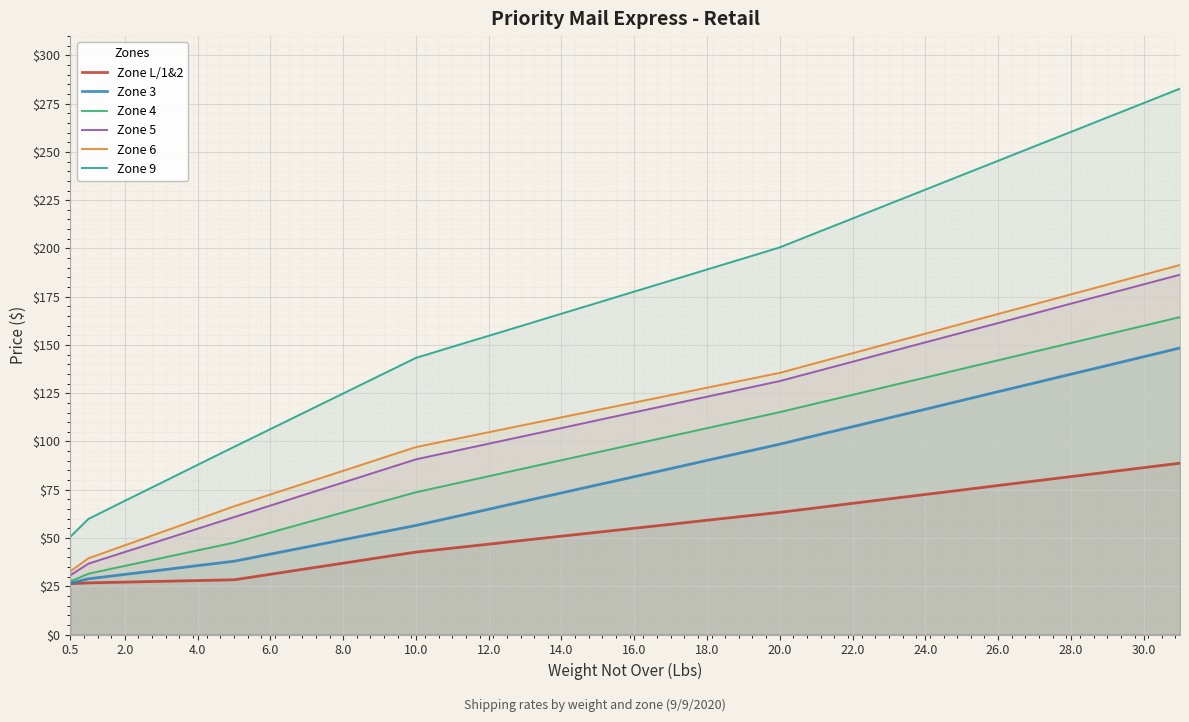

Reading right to left, transcribe all the data shown in this chart.

Zone L/1&2: 88.8	86.5	84.1	81.8	79.5	77.2	74.8	72.5	70.2	68.0	65.6	63.3	61.2	59.2	57.1	55.0	53.0	51.0	48.9	46.8	44.8	42.7	39.9	37.0	34.1	31.2	28.4	27.9	27.6	27.1	26.8	26.4
Zone 3: 148.4	143.9	139.3	134.8	130.3	125.8	121.2	116.7	112.2	107.7	103.2	98.6	94.4	90.2	86.0	81.8	77.5	73.3	69.2	64.9	60.7	56.5	52.8	49.1	45.4	41.6	38.0	35.7	33.4	31.1	28.9	26.6
Zone 4: 164.4	159.9	155.5	151.0	146.6	142.1	137.6	133.1	128.7	124.2	119.7	115.2	111.0	106.9	102.8	98.6	94.5	90.3	86.2	82.0	77.8	73.7	68.5	63.2	58.0	52.8	47.6	43.6	39.5	35.5	31.5	27.5
Zone 5: 186.4	181.4	176.4	171.4	166.3	161.3	156.3	151.3	146.3	141.3	136.3	131.3	127.2	123.2	119.2	115.1	111.0	107.0	102.9	98.8	94.8	90.8	84.8	78.8	72.8	66.8	60.8	54.8	48.8	42.8	36.7	30.7
Zone 6: 191.4	186.3	181.2	176.2	171.1	166.1	160.9	155.8	150.8	145.7	140.7	135.6	131.7	127.8	124.0	120.2	116.3	112.5	108.7	104.8	101.0	97.1	91.0	84.8	78.7	72.5	66.4	59.6	53.0	46.2	39.5	32.8
Zone 9: 282.8	275.3	267.9	260.4	252.9	245.4	237.9	230.4	223.0	215.5	208.1	200.6	194.8	189.1	183.3	177.7	171.9	166.2	160.4	154.8	149.1	143.3	134.1	124.8	115.7	106.4	97.2	87.9	78.5	69.2	59.9	50.6